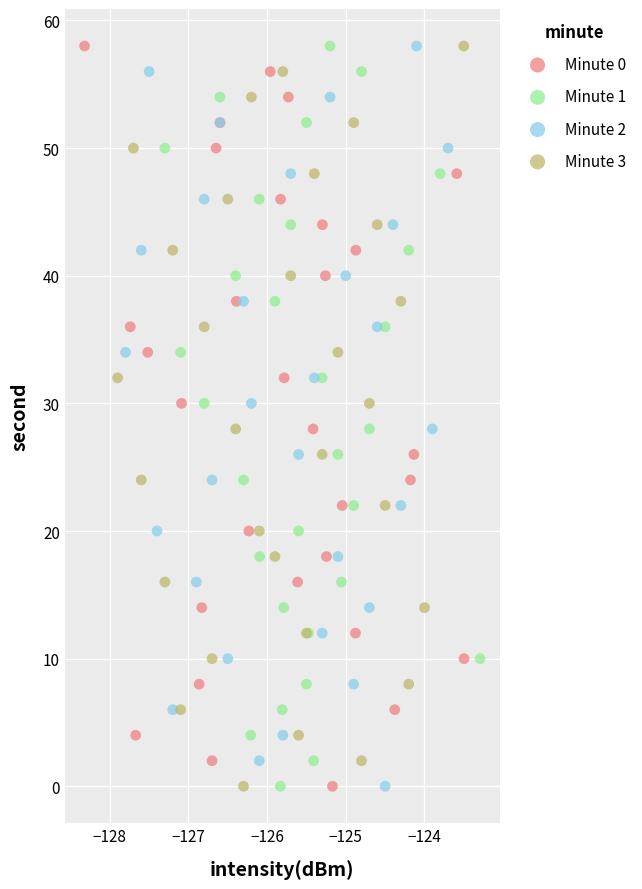

What are all the series names shown in the legend?

Minute 0, Minute 1, Minute 2, Minute 3